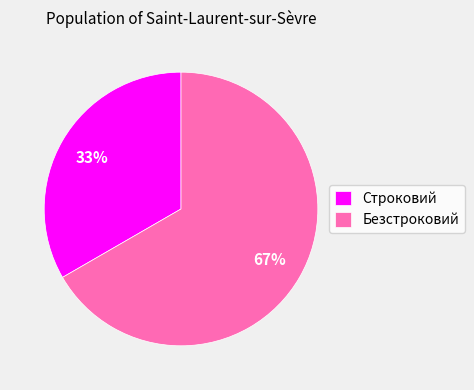

Rank the categories by value from lowest to highest.

Строковий, Безстроковий